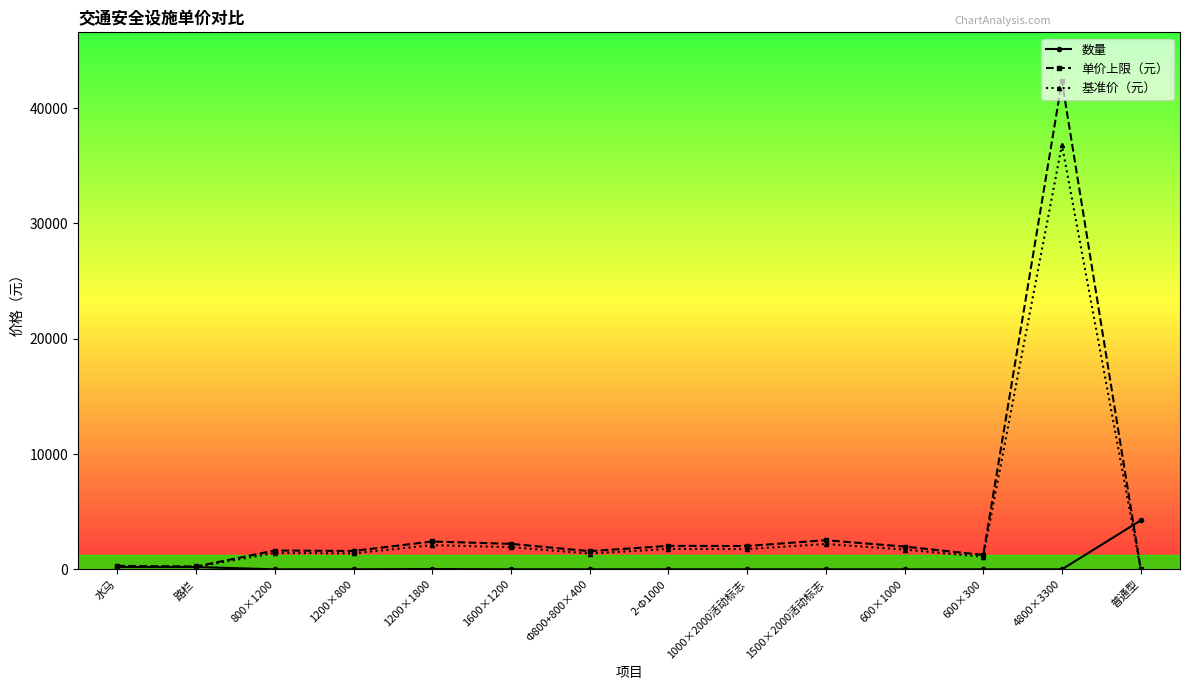

What is the minimum value for 单价上限（元）?

52.6